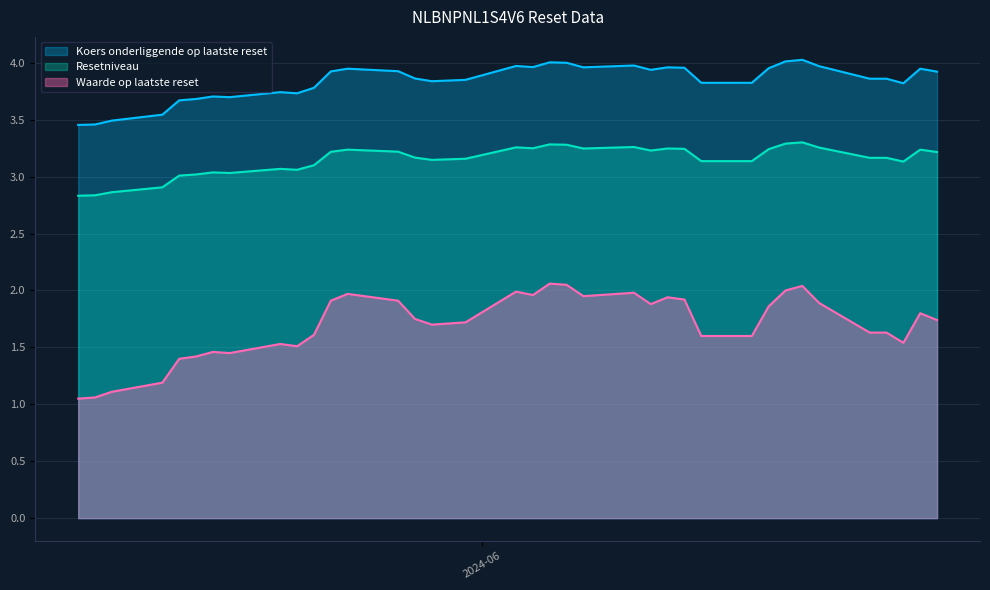

True or false: Koers onderliggende op laatste reset and Resetniveau cross at least once.

False